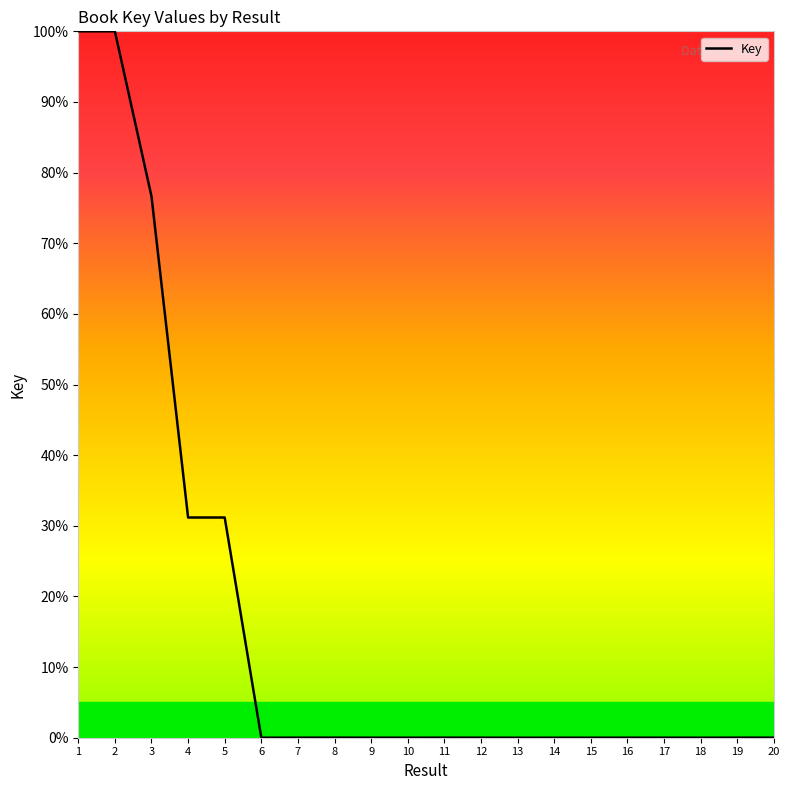

What is the difference between the maximum and minimum values?

100.0